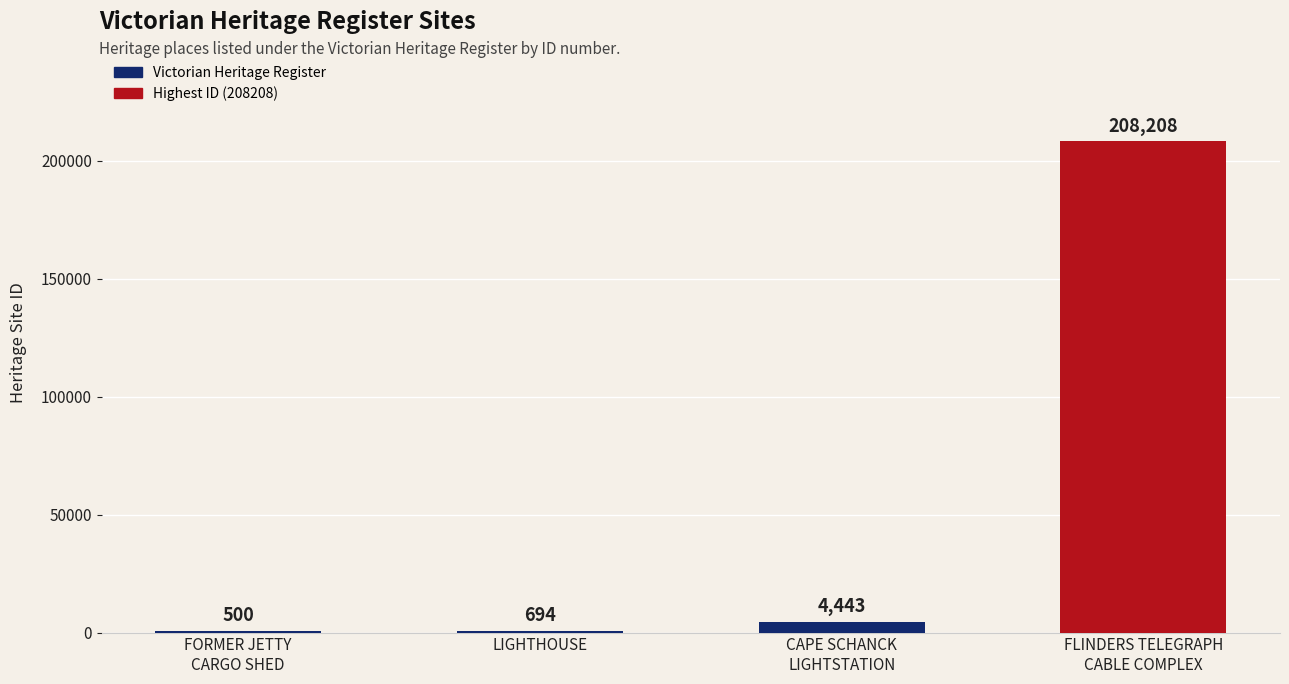

Does the chart contain stacked bars?

No